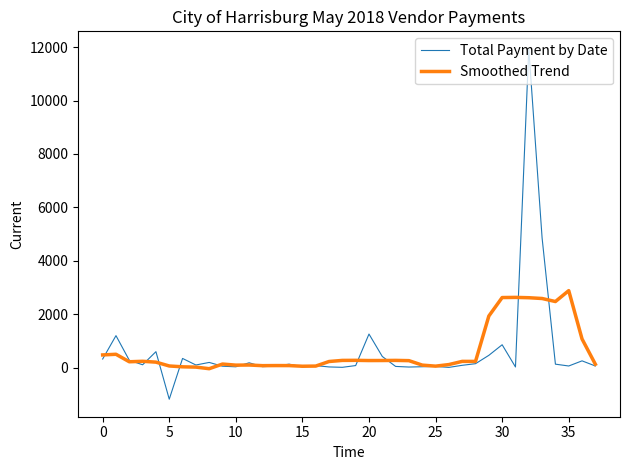

What is the average value of the Total Payment by Date series?

617.4